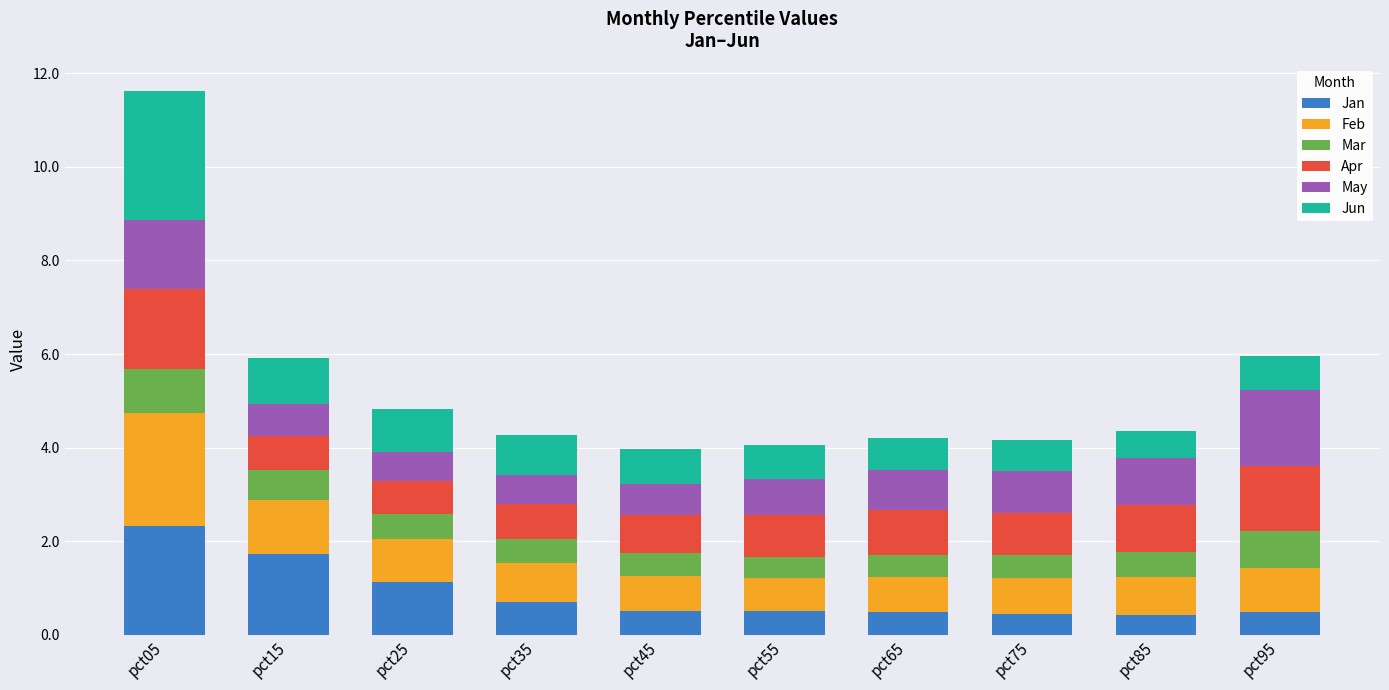

At which label does Jan reach its peak?

pct05